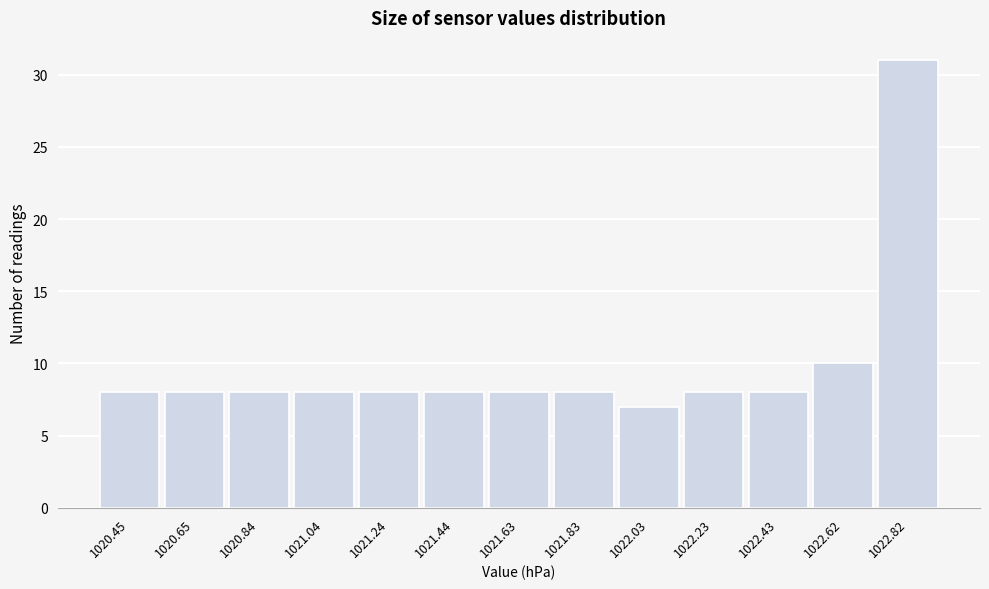

Reading left to right, what are all the values shown in this chart?

8	8	8	8	8	8	8	8	7	8	8	10	31